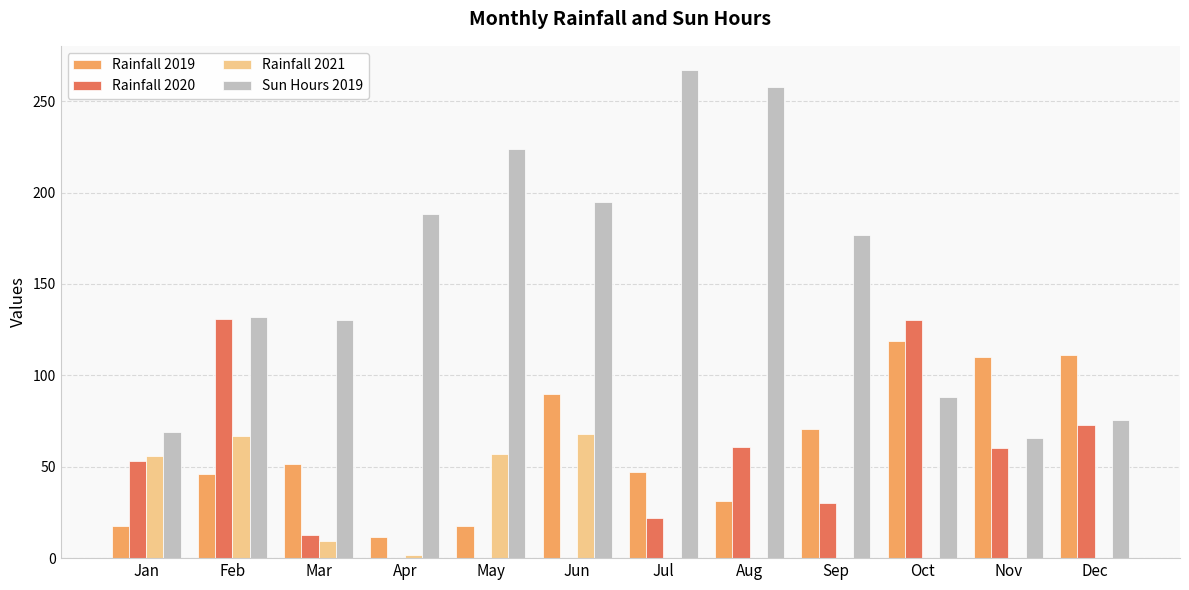

What is the total value across all series at Jan?

195.2